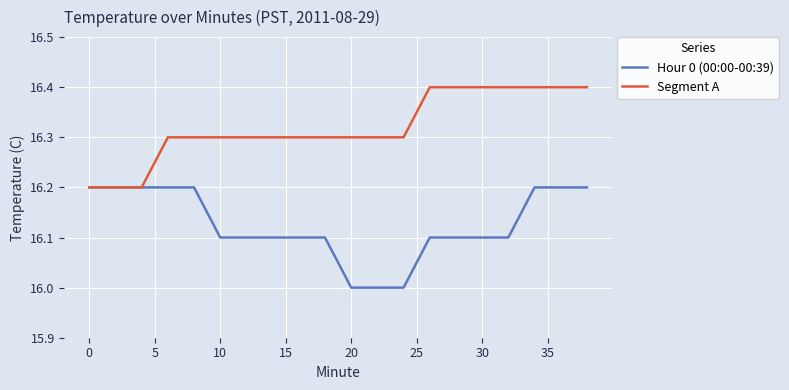

What is the minimum value for Hour 0 (00:00-00:39)?

16.0